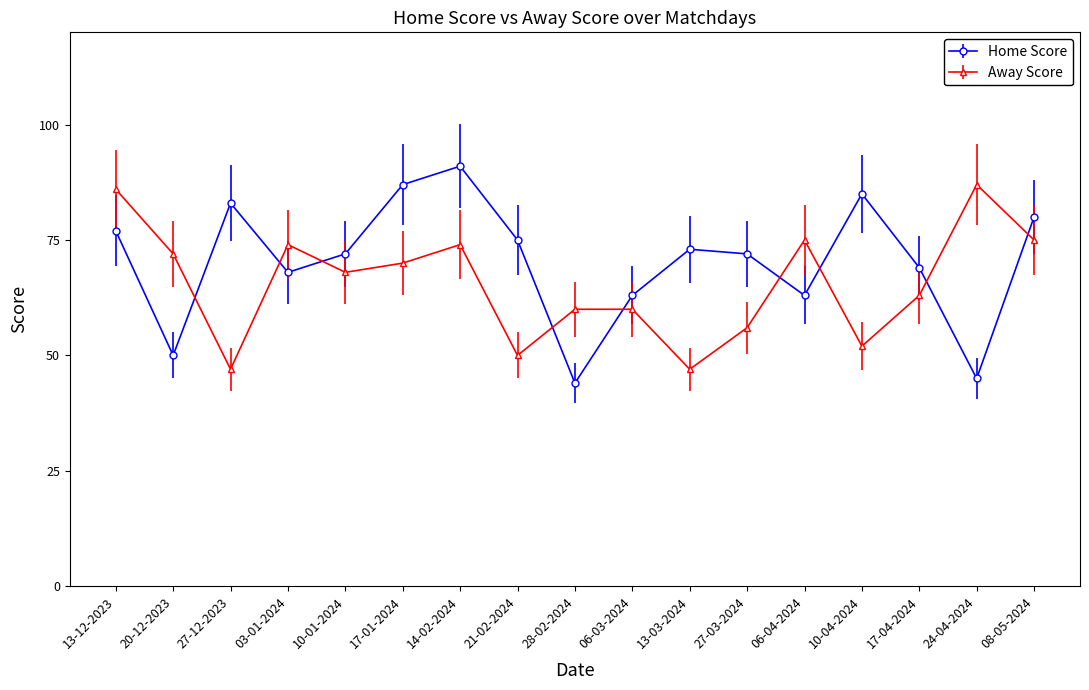

What is the difference between the Home Score values at 27-03-2024 and 24-04-2024?

27